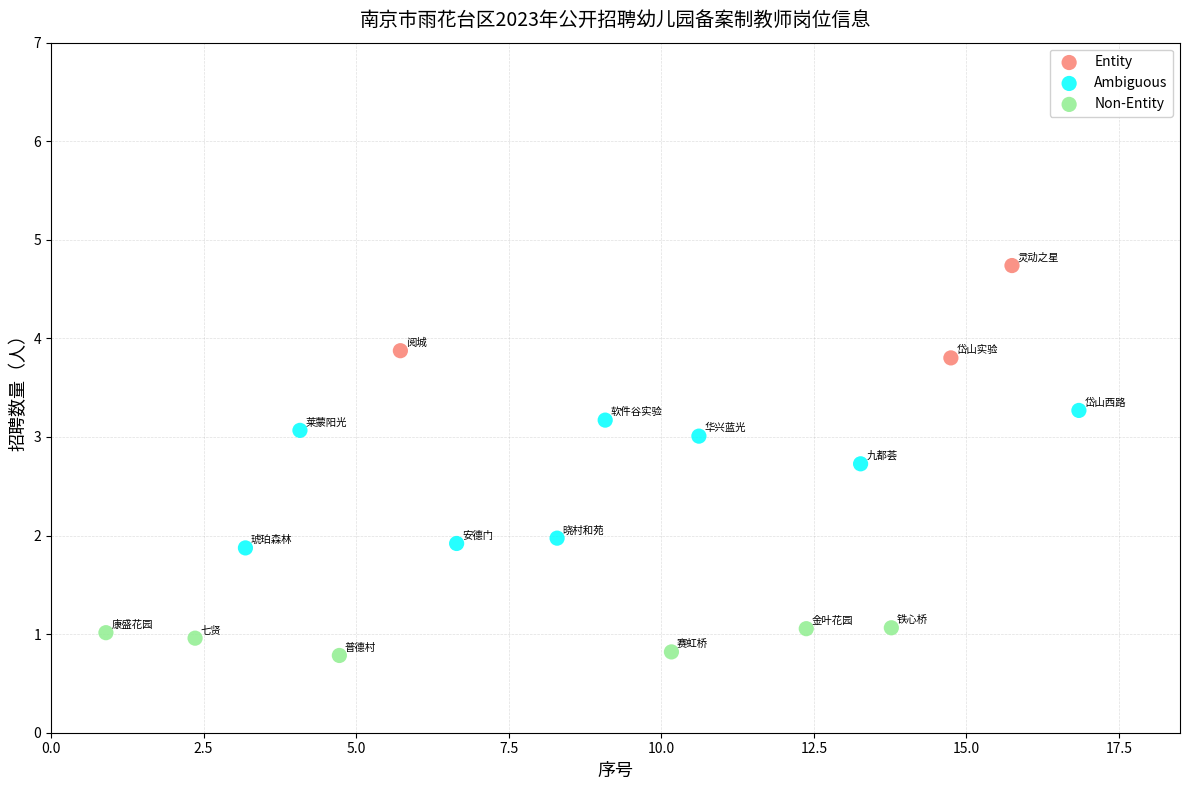

Which series contains the highest Y value?

Entity